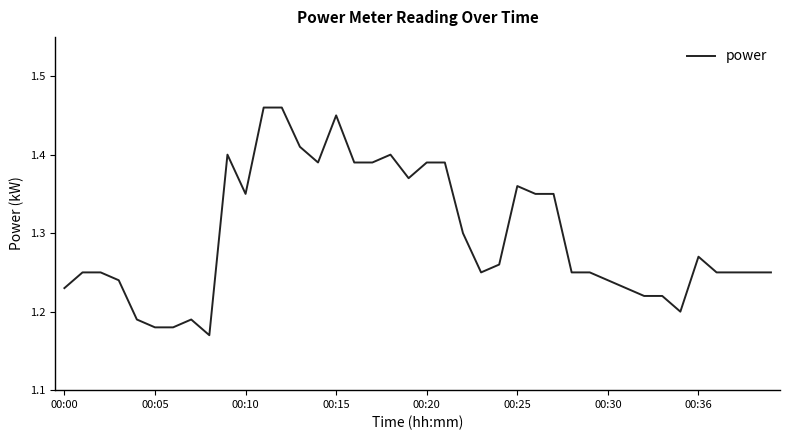

How many interior local peaks (higher than both neighbors) does the data have?

6